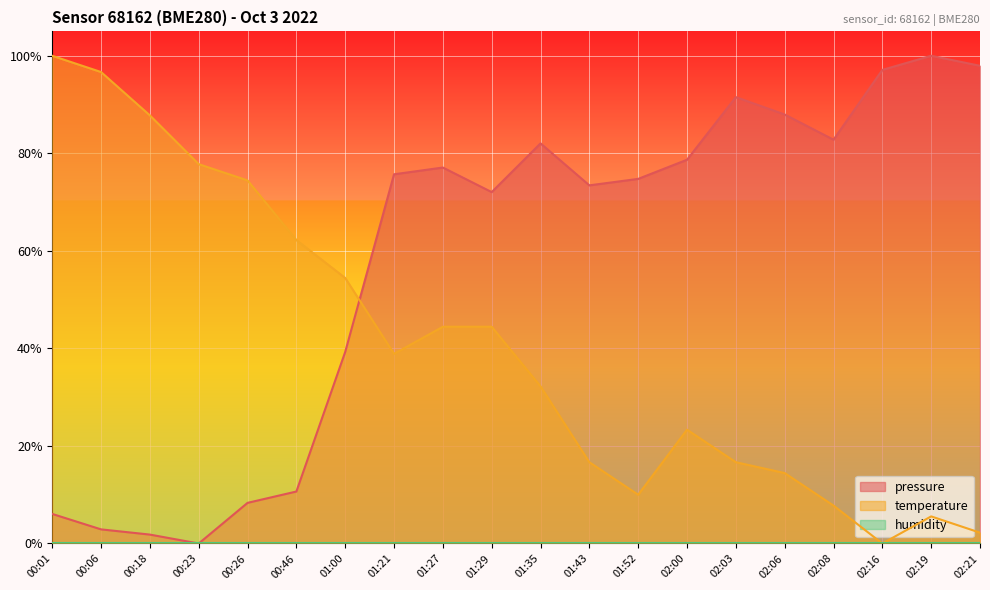

Does the chart display data point markers on the line(s)?

No